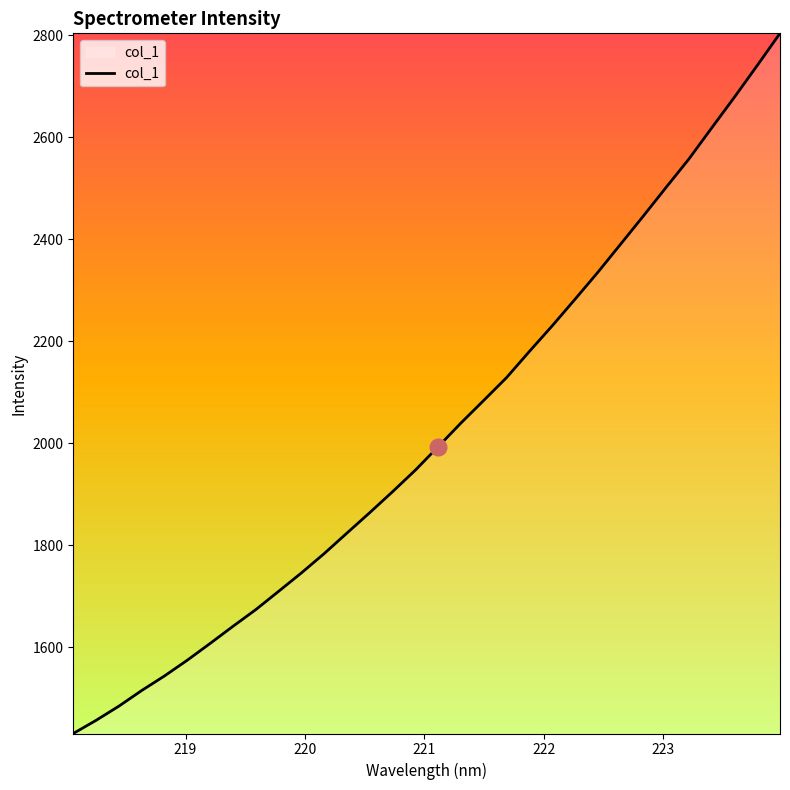

How many lines are shown in the chart?

1